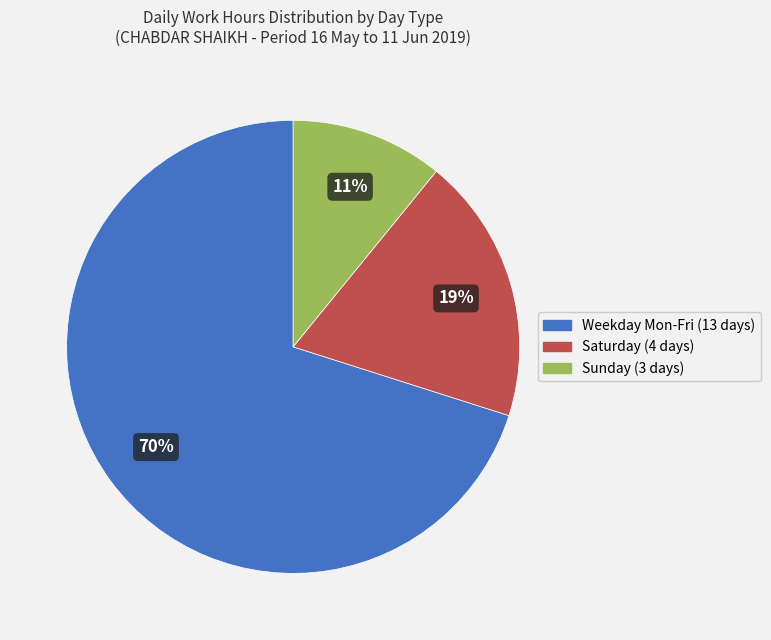

To the nearest percent, what is the difference between the largest and smallest slice percentages?

59%